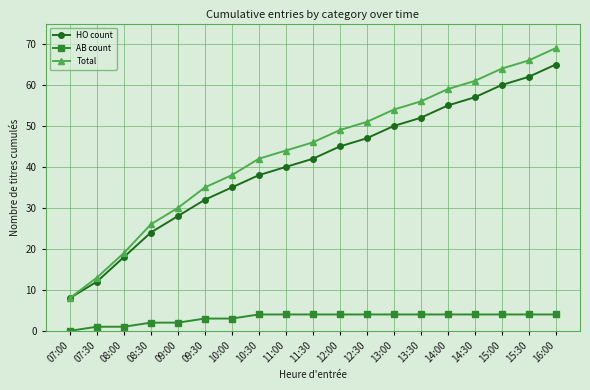

Reading right to left, extract all data points from this chart.

HO count: 16:00=65	15:30=62	15:00=60	14:30=57	14:00=55	13:30=52	13:00=50	12:30=47	12:00=45	11:30=42	11:00=40	10:30=38	10:00=35	09:30=32	09:00=28	08:30=24	08:00=18	07:30=12	07:00=8
AB count: 16:00=4	15:30=4	15:00=4	14:30=4	14:00=4	13:30=4	13:00=4	12:30=4	12:00=4	11:30=4	11:00=4	10:30=4	10:00=3	09:30=3	09:00=2	08:30=2	08:00=1	07:30=1	07:00=0
Total: 16:00=69	15:30=66	15:00=64	14:30=61	14:00=59	13:30=56	13:00=54	12:30=51	12:00=49	11:30=46	11:00=44	10:30=42	10:00=38	09:30=35	09:00=30	08:30=26	08:00=19	07:30=13	07:00=8